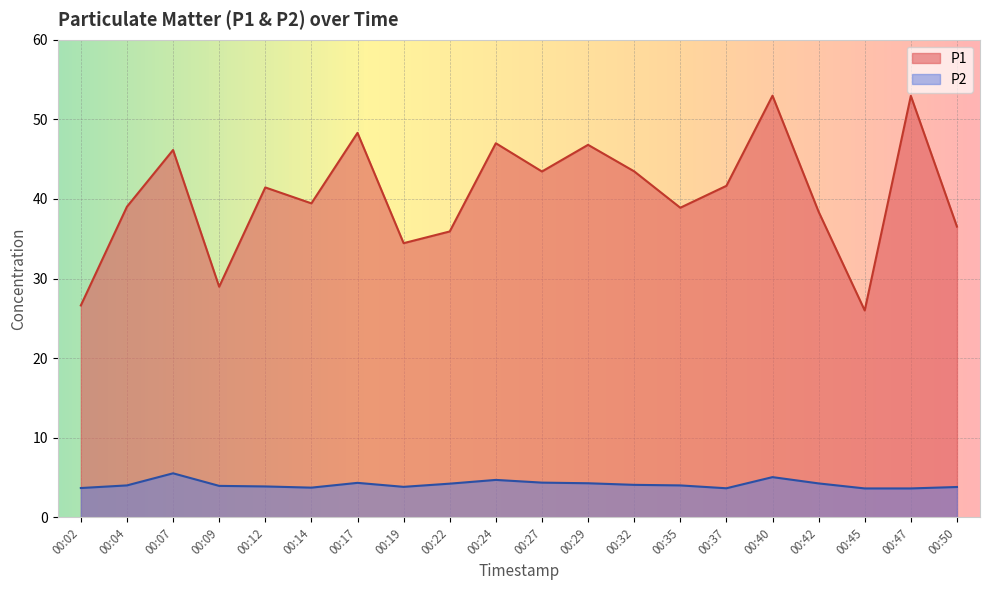

What is the smallest value displayed?

3.6